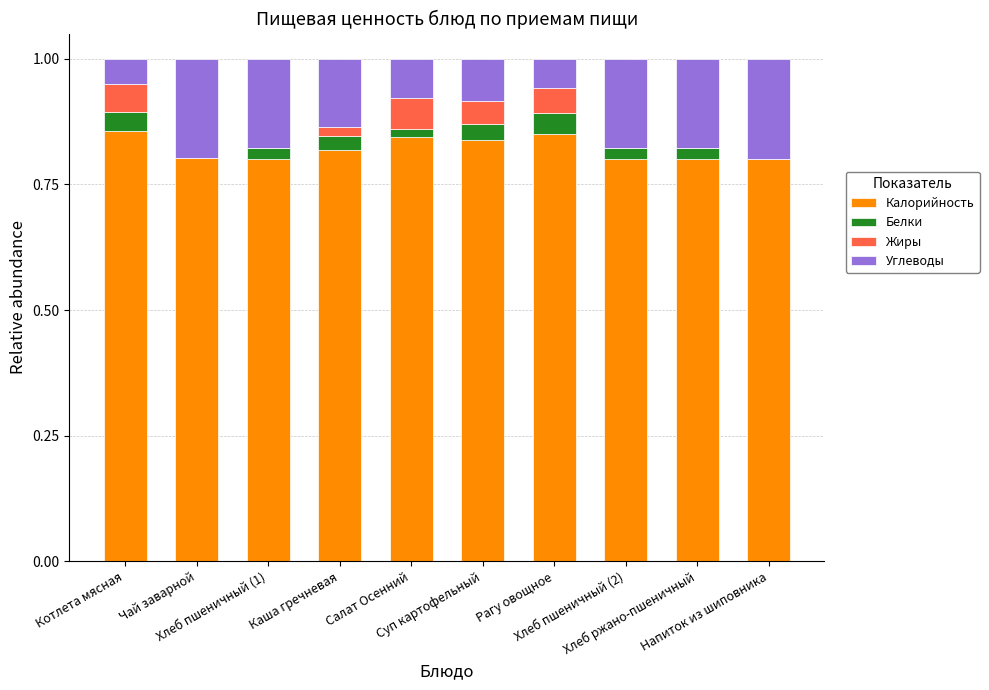

What are all the series names shown in the legend?

Калорийность, Белки, Жиры, Углеводы